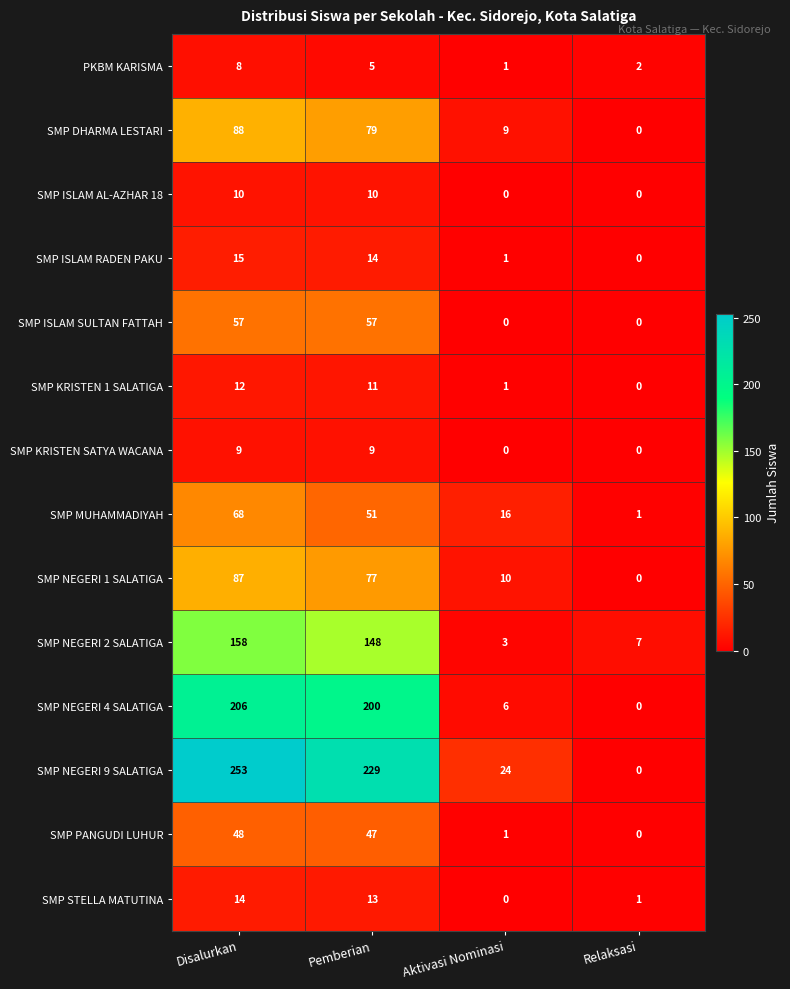

Which series has the largest range (max minus min)?

SMP NEGERI 9 SALATIGA